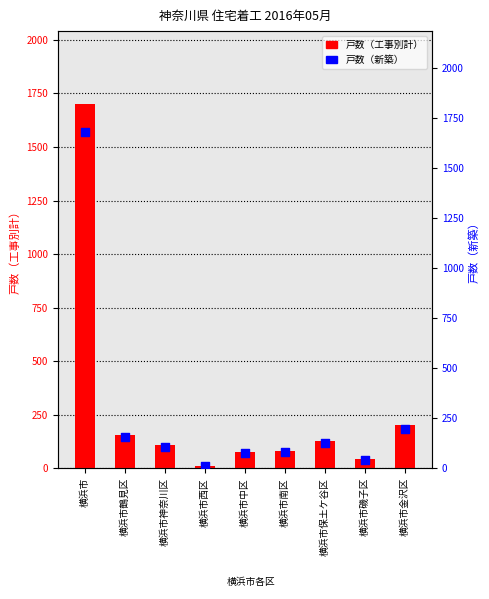

At how many categories does at least one series exceed 566?

1